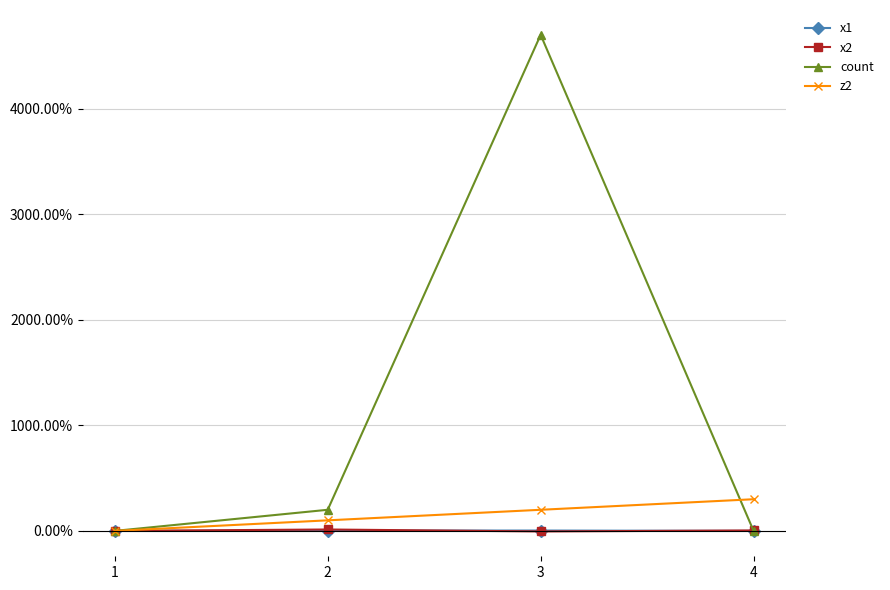

What is the difference between the maximum and minimum values in the z2 series?

300.0